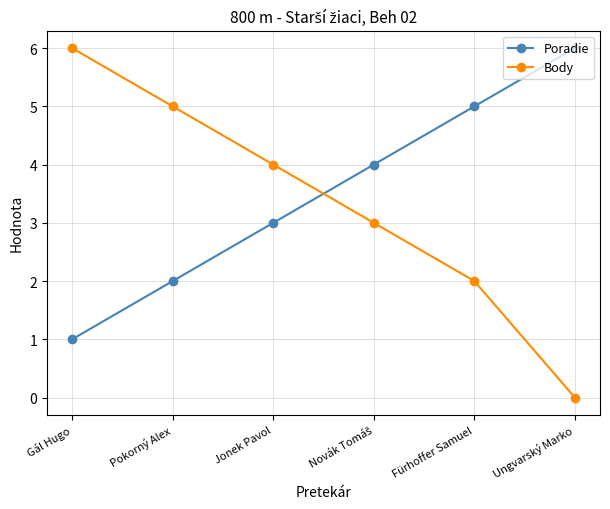

What is the difference between the second highest and minimum values in the Body series?

5